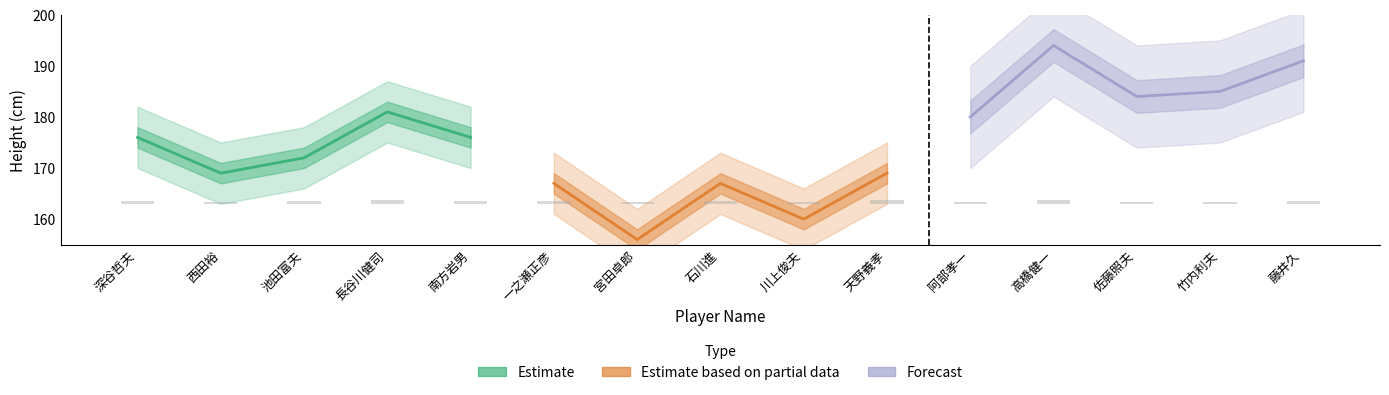

The Estimate series shows 172 at 池田富夫. True or false?

True